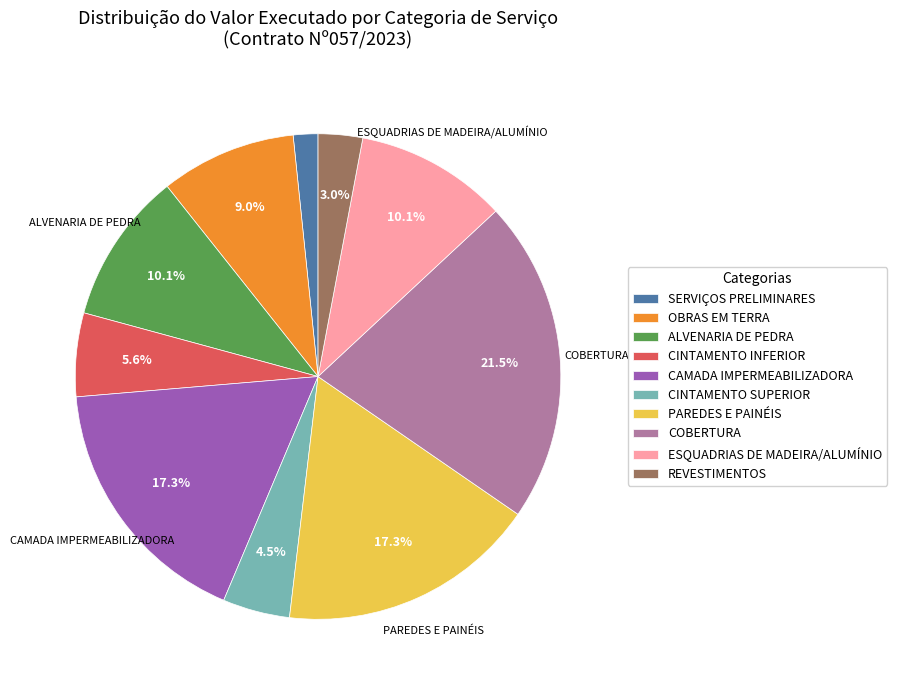

To the nearest percent, what is the difference between the PAREDES E PAINÉIS and CINTAMENTO SUPERIOR slice percentages?

13%